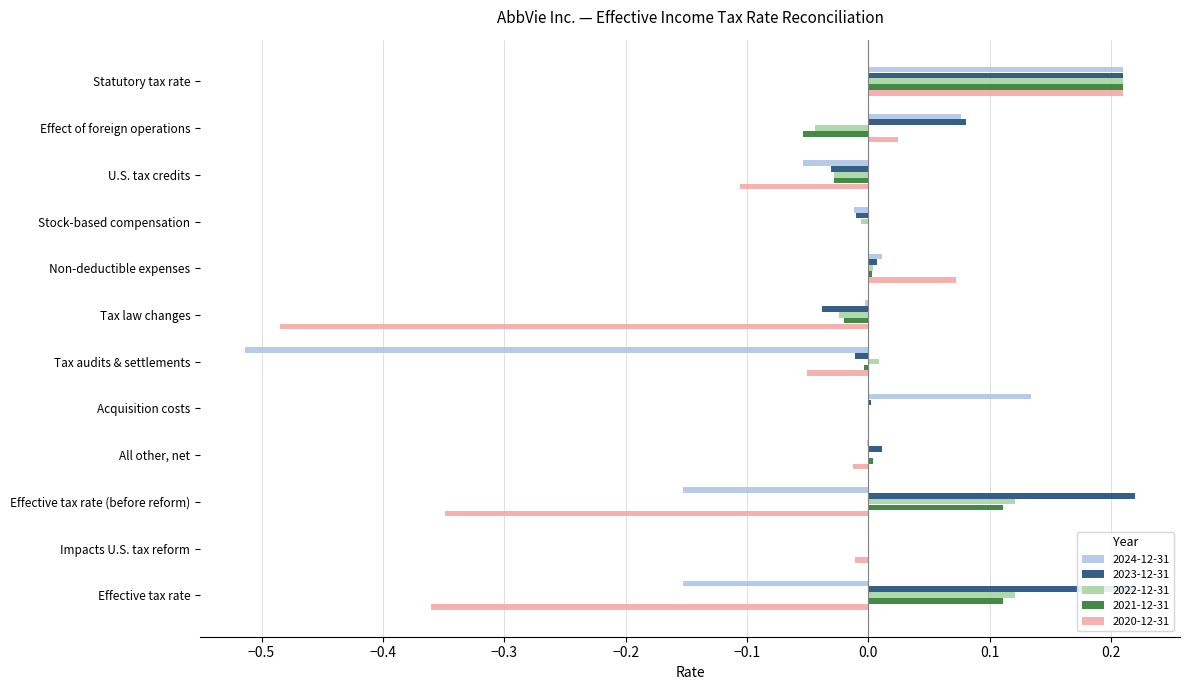

How many data points in 2024-12-31 are above 0?

4